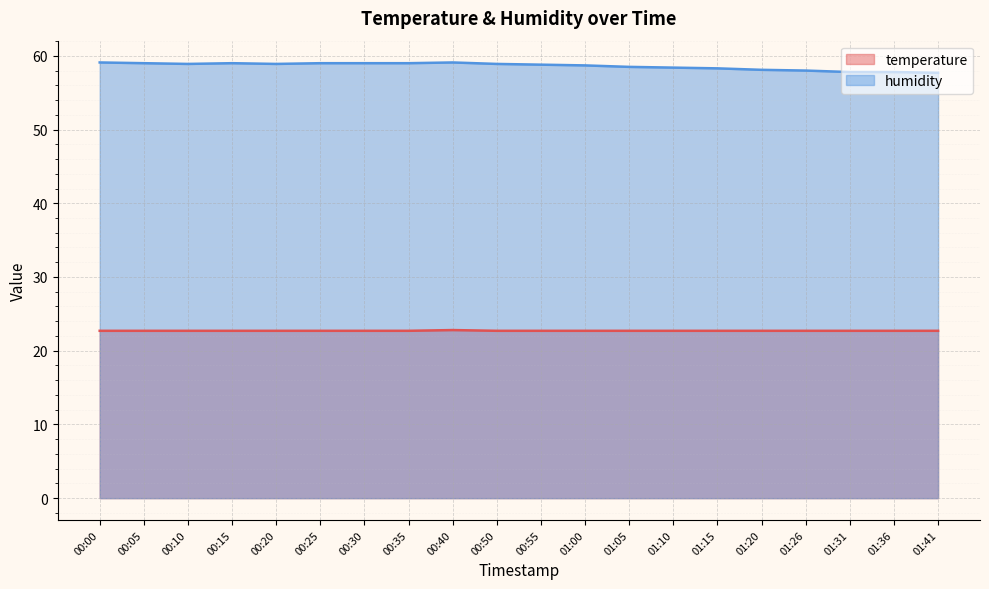

List the series in order of their peak value, highest first.

humidity, temperature